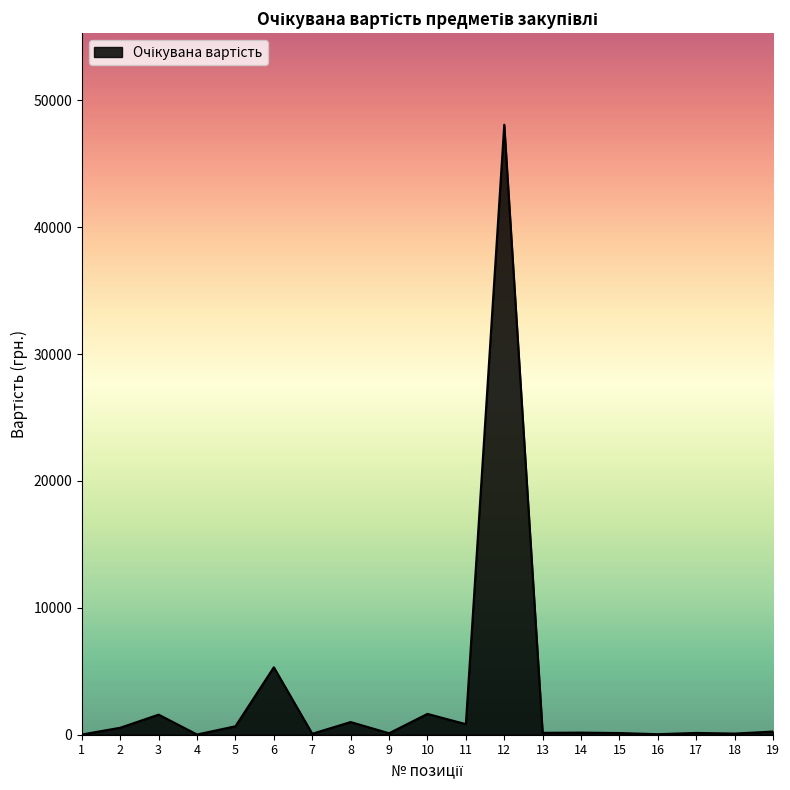

How many lines are shown in the chart?

1